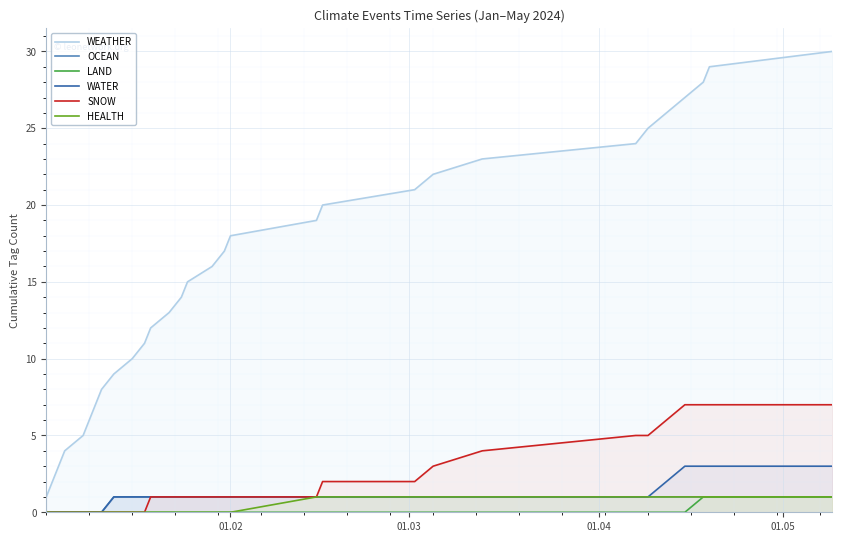

What is the highest value of the WATER series?

3